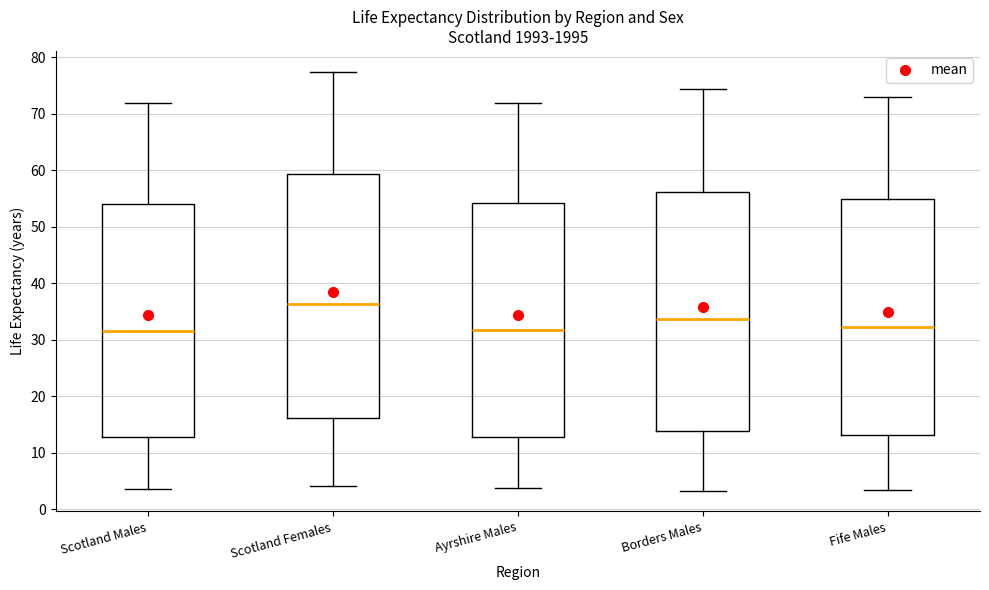

Reading left to right, transcribe this box plot: for each box, give where its median line is, the range the box spans, and where its two whiskers end, as read against the y-axis. The values are not printed on the chart, so give them approximately, as read against the axis.

Scotland Males: median 32, box 13 to 54, whiskers 4 to 72
Scotland Females: median 36, box 16 to 59, whiskers 4 to 77
Ayrshire Males: median 32, box 13 to 54, whiskers 4 to 72
Borders Males: median 34, box 14 to 56, whiskers 3 to 74
Fife Males: median 32, box 13 to 55, whiskers 3 to 73